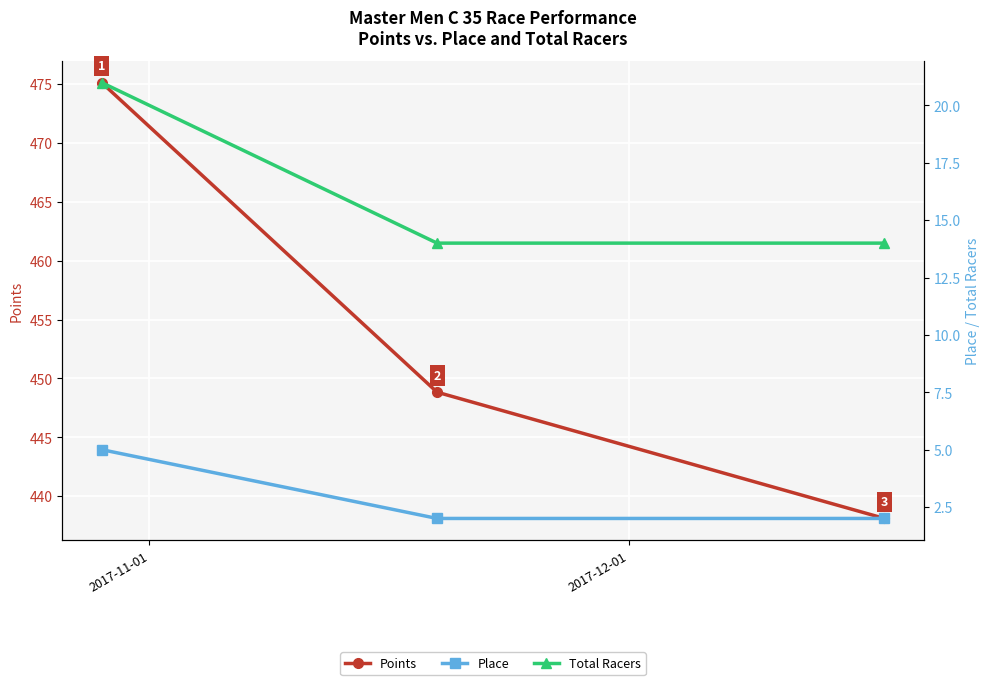

Which series has the largest total across all categories?

Points